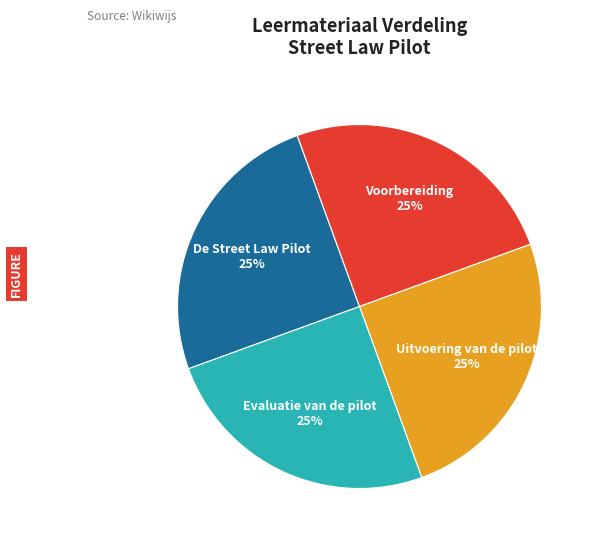

What percentage is the Evaluatie van de pilot slice, to the nearest percent?

25%